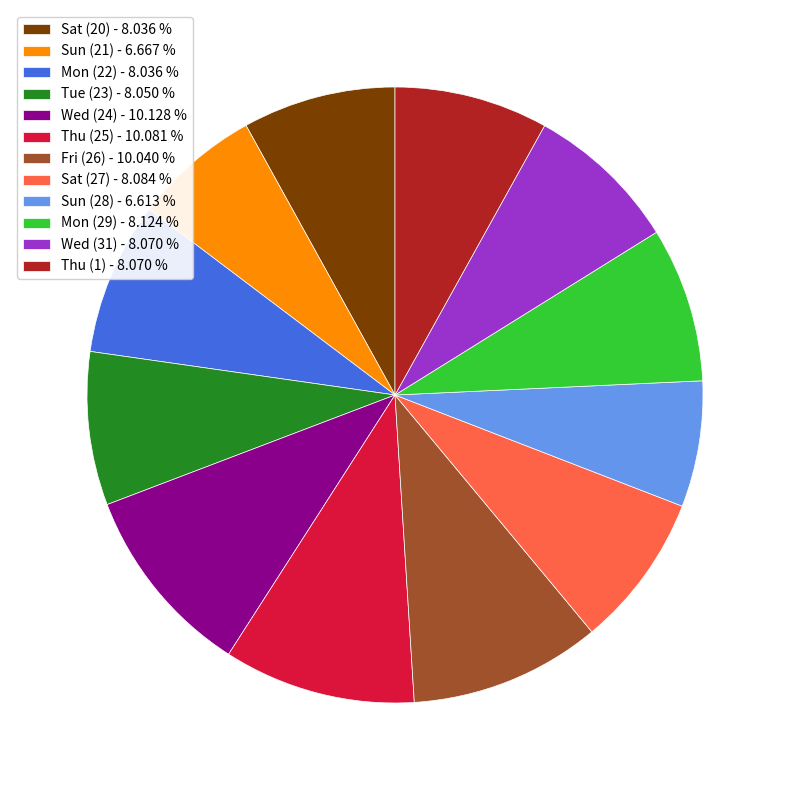

Does Fri (26) - 10.040 % account for over 50% of the chart?

No